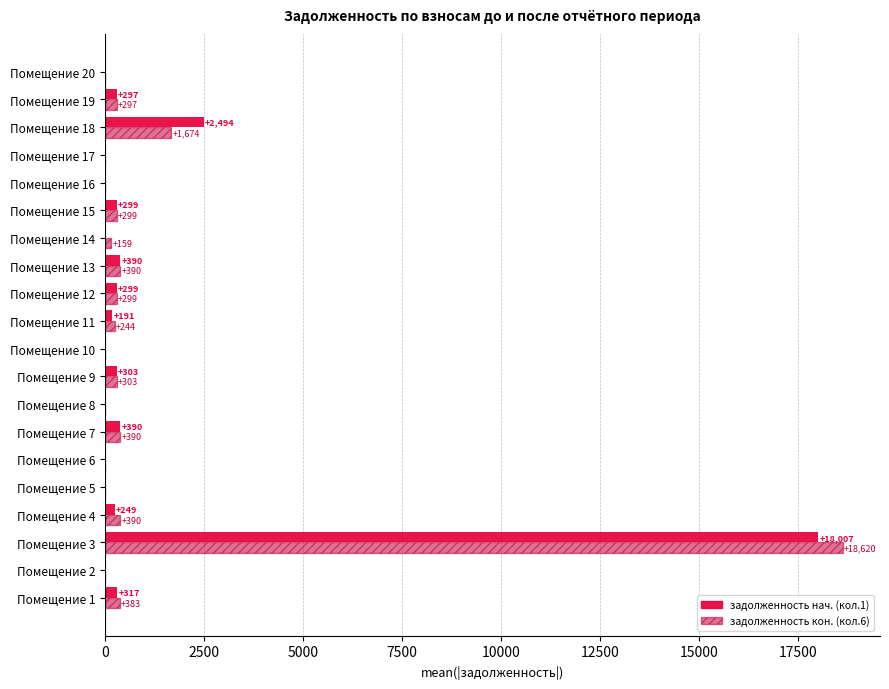

At which category is the sum across all series the highest?

Помещение 3